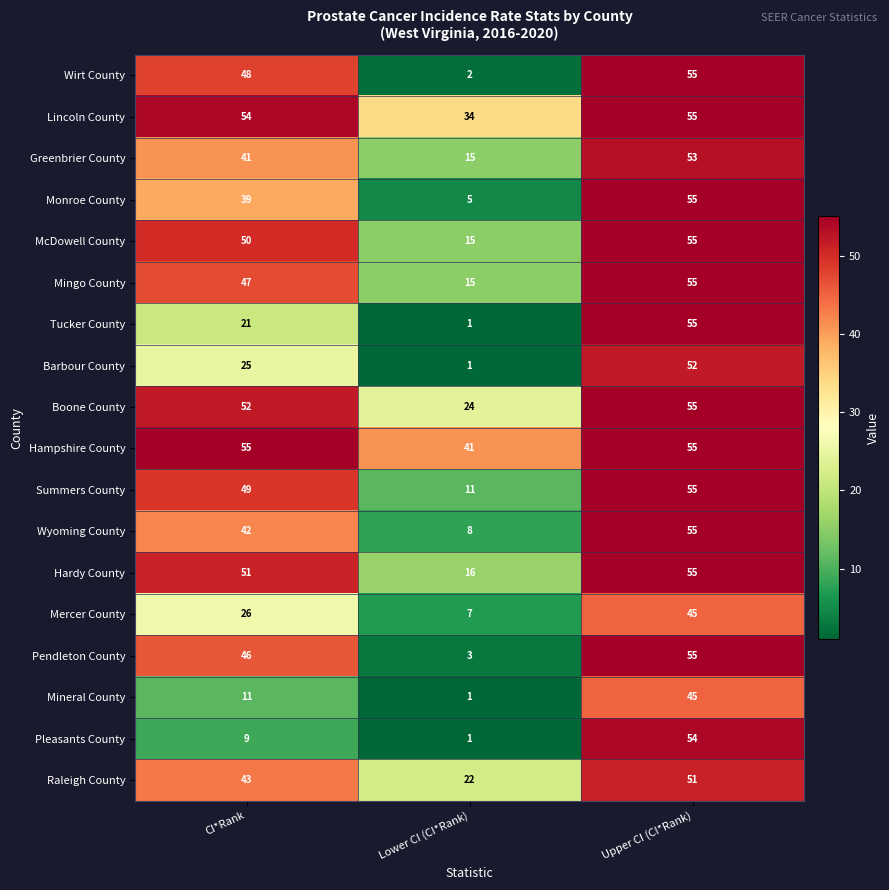

At which label does Pleasants County reach its peak?

Upper CI (CI*Rank)